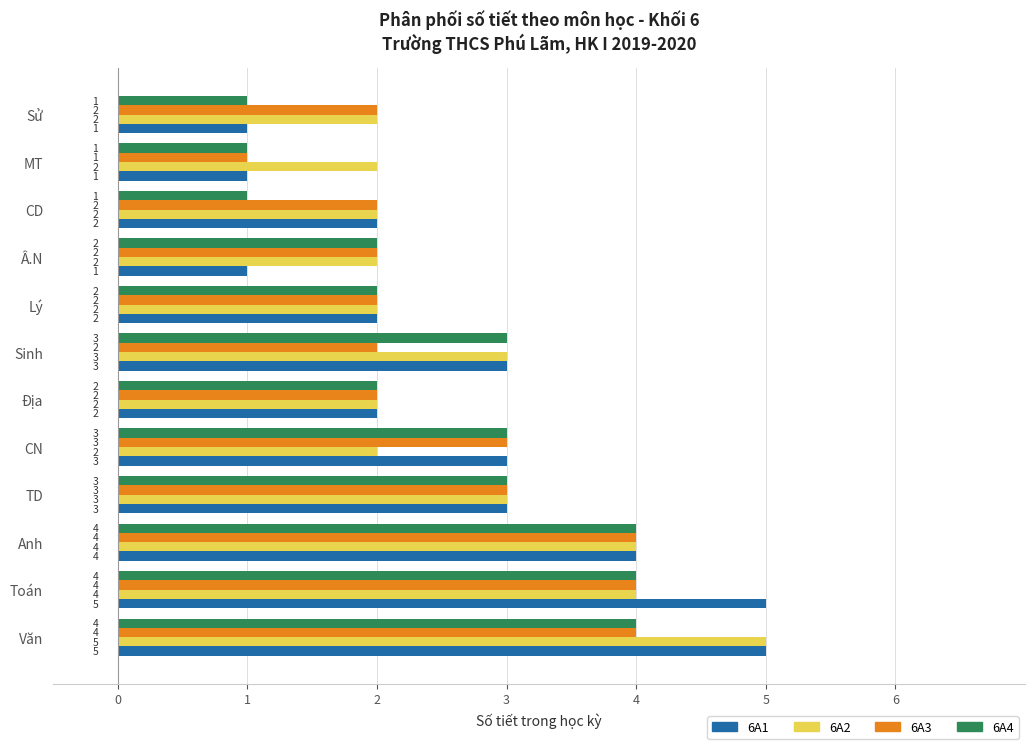

Which series has the widest spread of values?

6A1